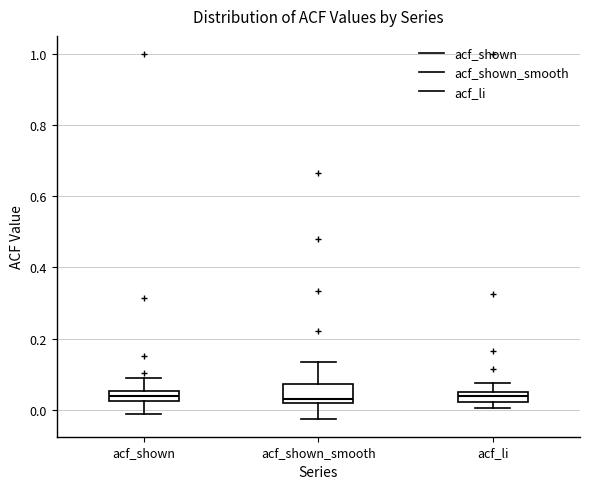

Which box is the tallest, from its lower edge to its upper edge?

acf_shown_smooth